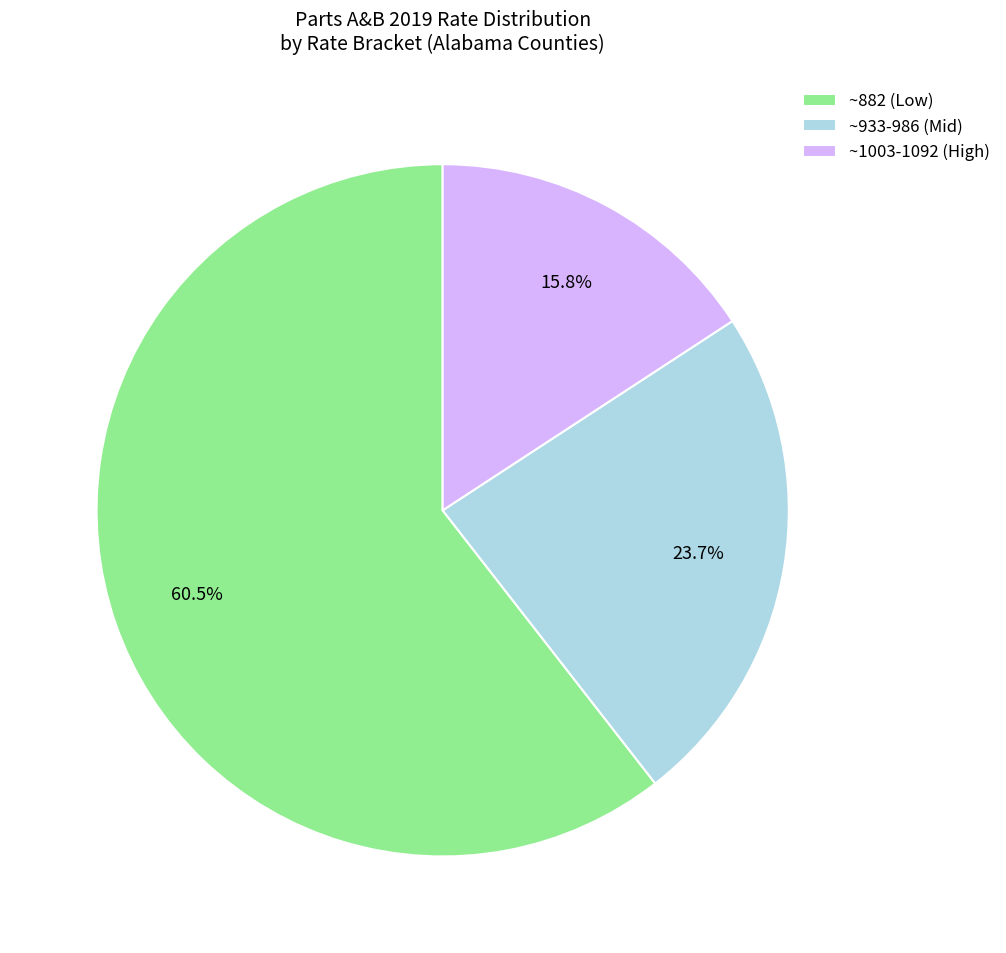

Does any single category account for the majority?

Yes